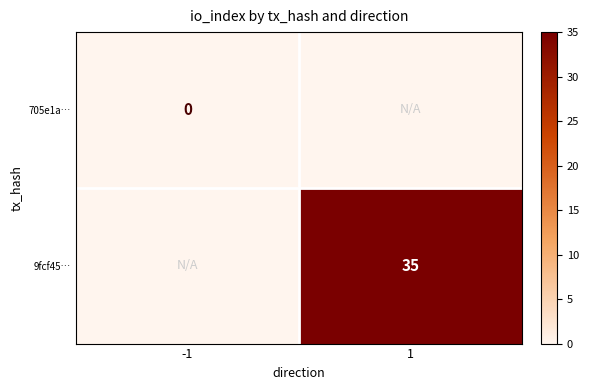

Which category has the highest value across all series?

1